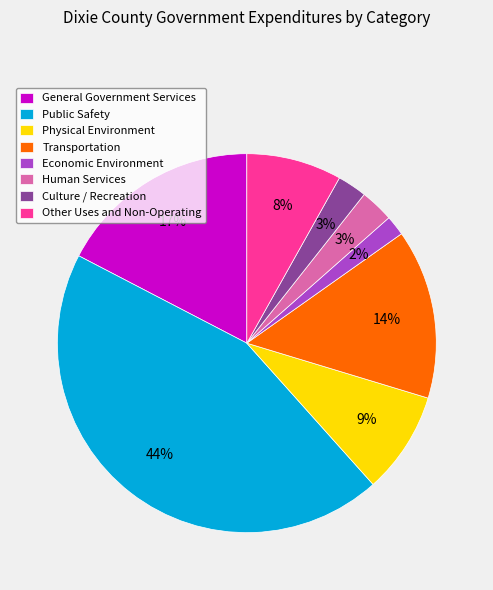

What is the smallest slice in the pie chart?

Economic Environment